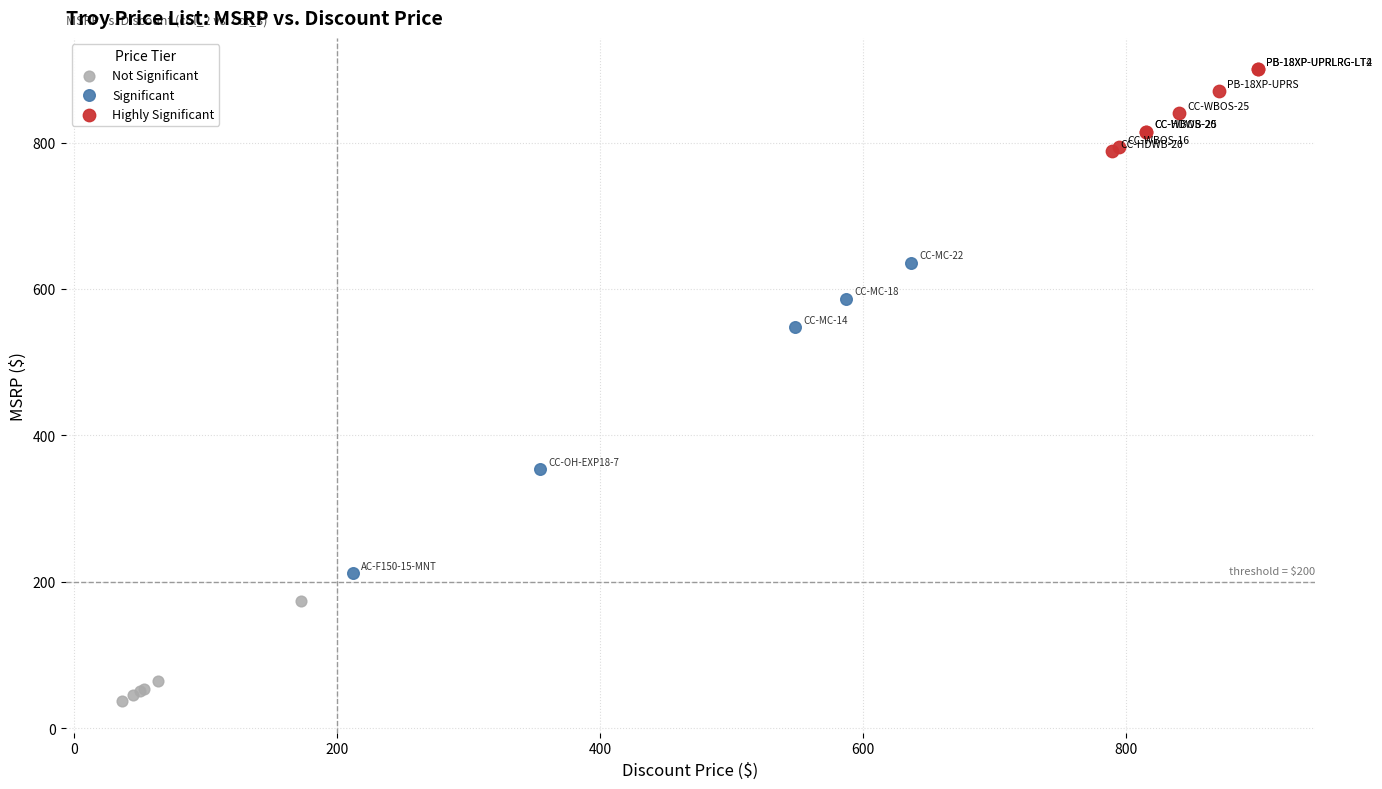

Which series has the widest spread of Y values?

Significant